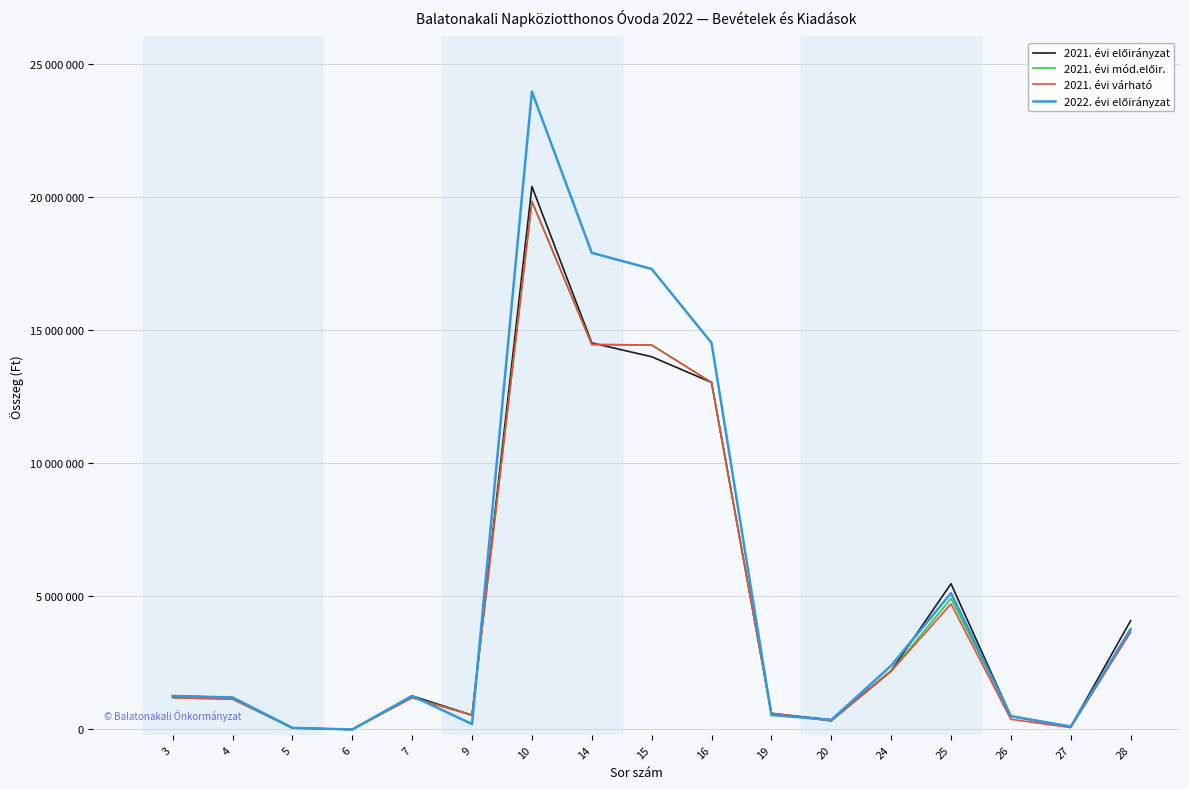

Is this an area chart (filled region under the line)?

No